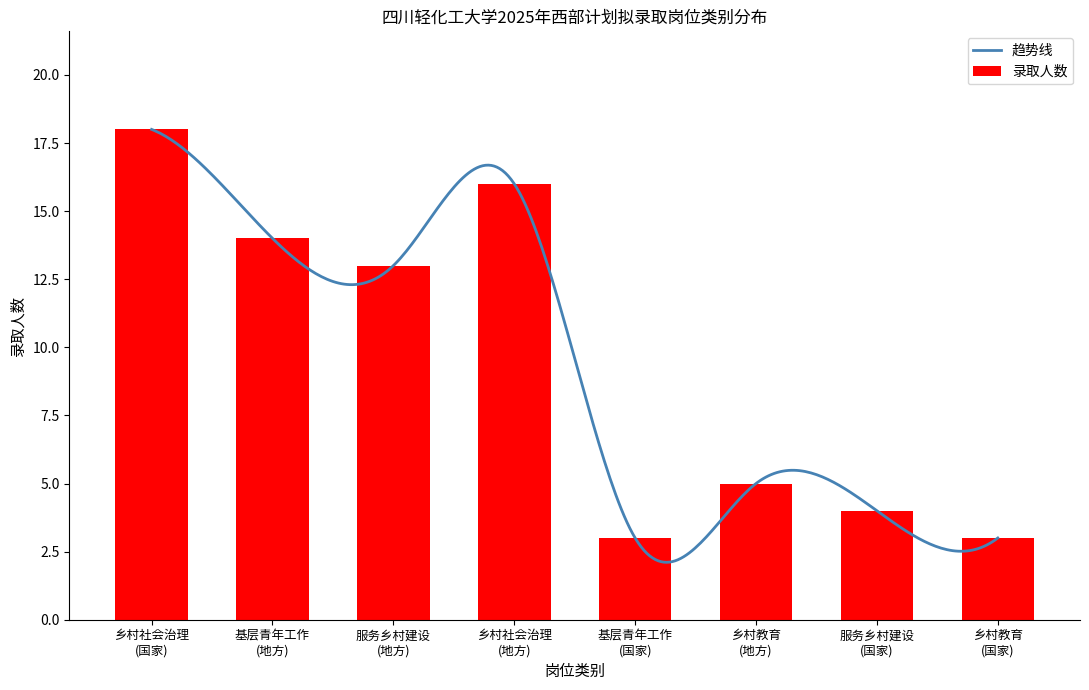

What is the difference between the second highest and minimum values in the 录取人数 series?

13